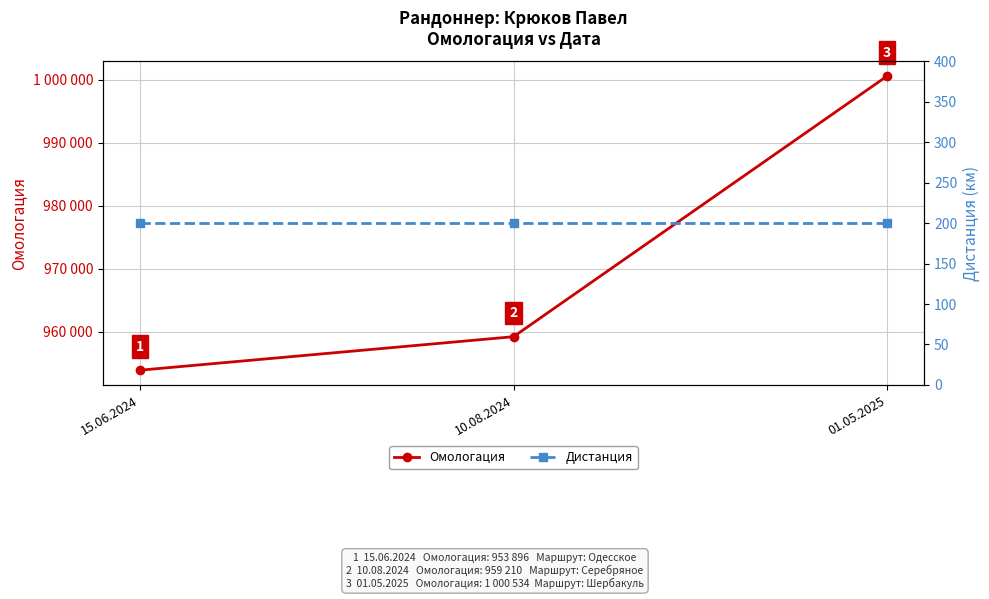

Is this an area chart (filled region under the line)?

No